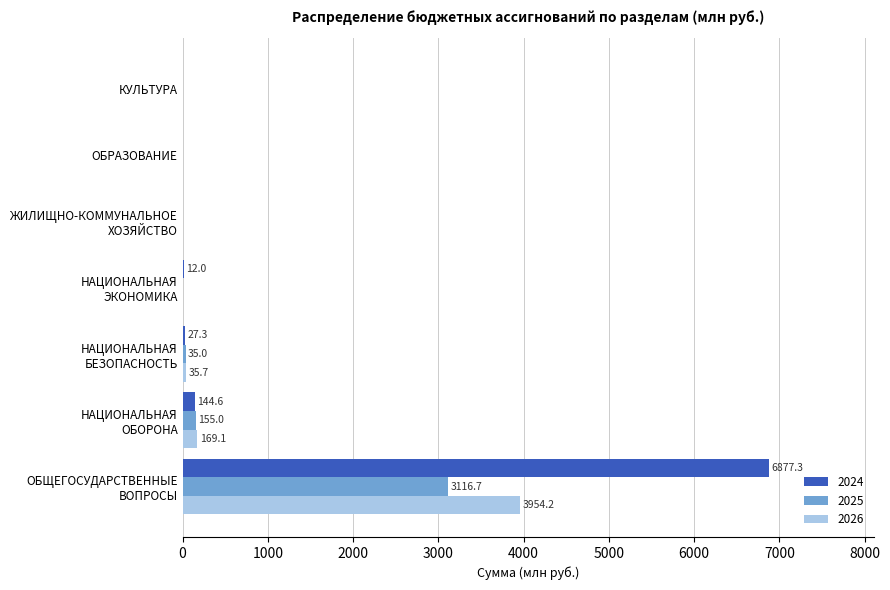

What is the sum of all 2024 values?

7061.2